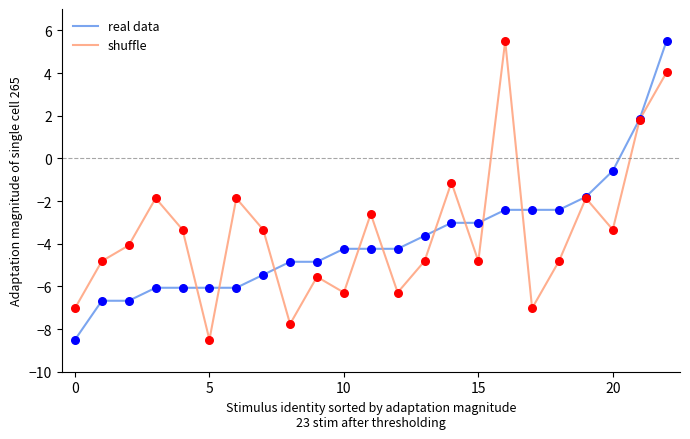

What is the smallest value displayed?

-8.5